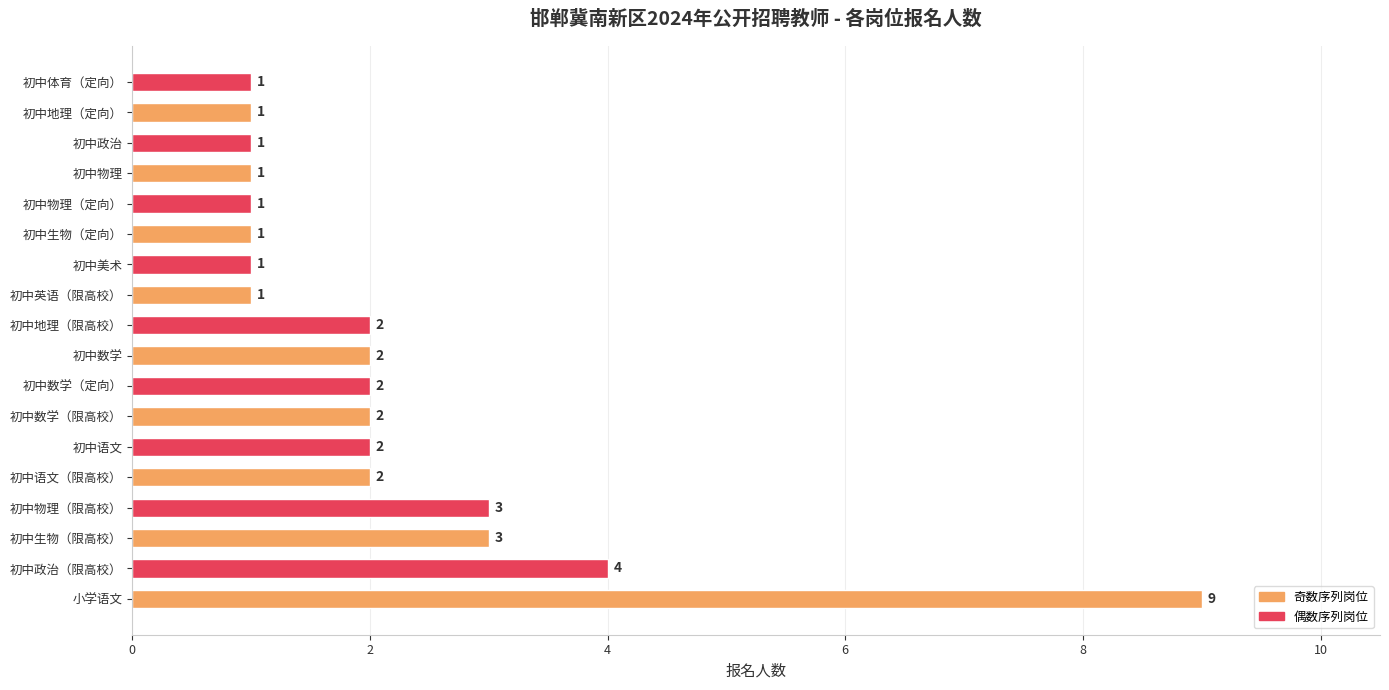

Reading bottom to top, transcribe all the data shown in this chart.

9	4	3	3	2	2	2	2	2	2	1	1	1	1	1	1	1	1